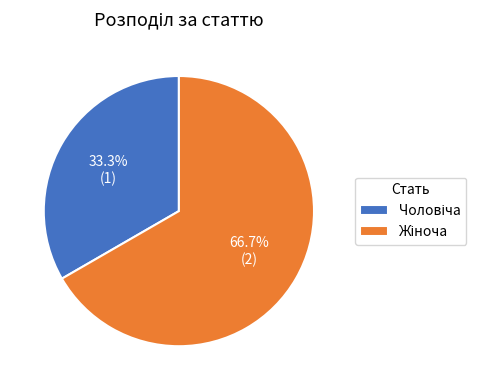

Is there a majority slice in this chart?

Yes